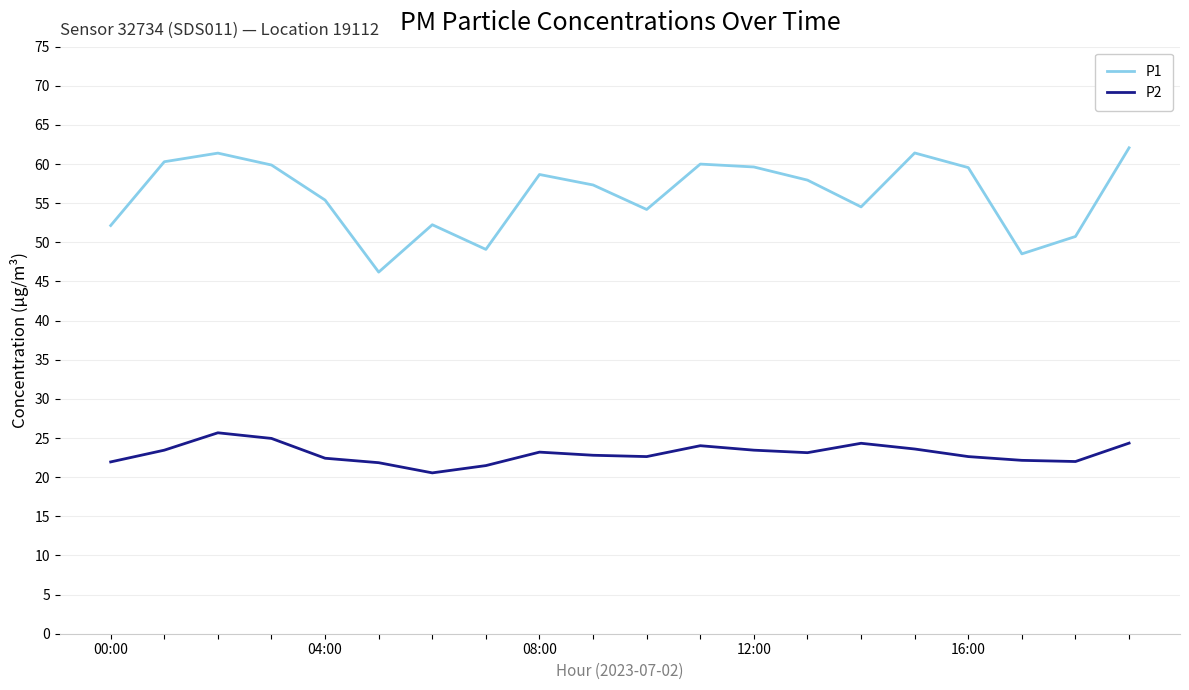

What are all the series names shown in the legend?

P1, P2